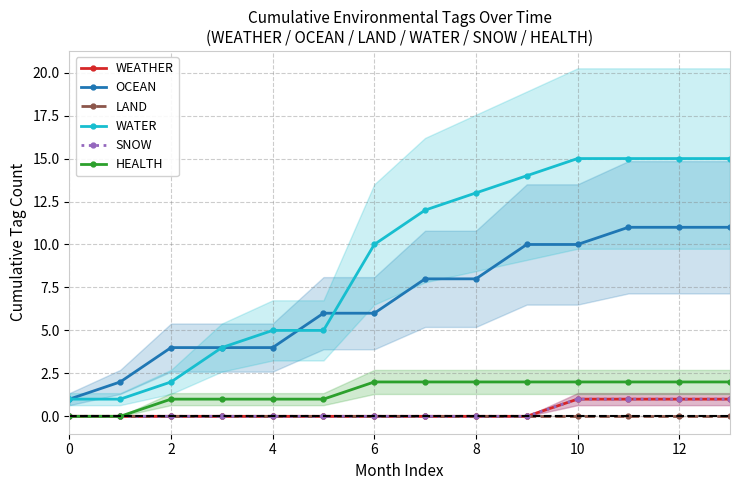

Which series has the largest total across all categories?

WATER